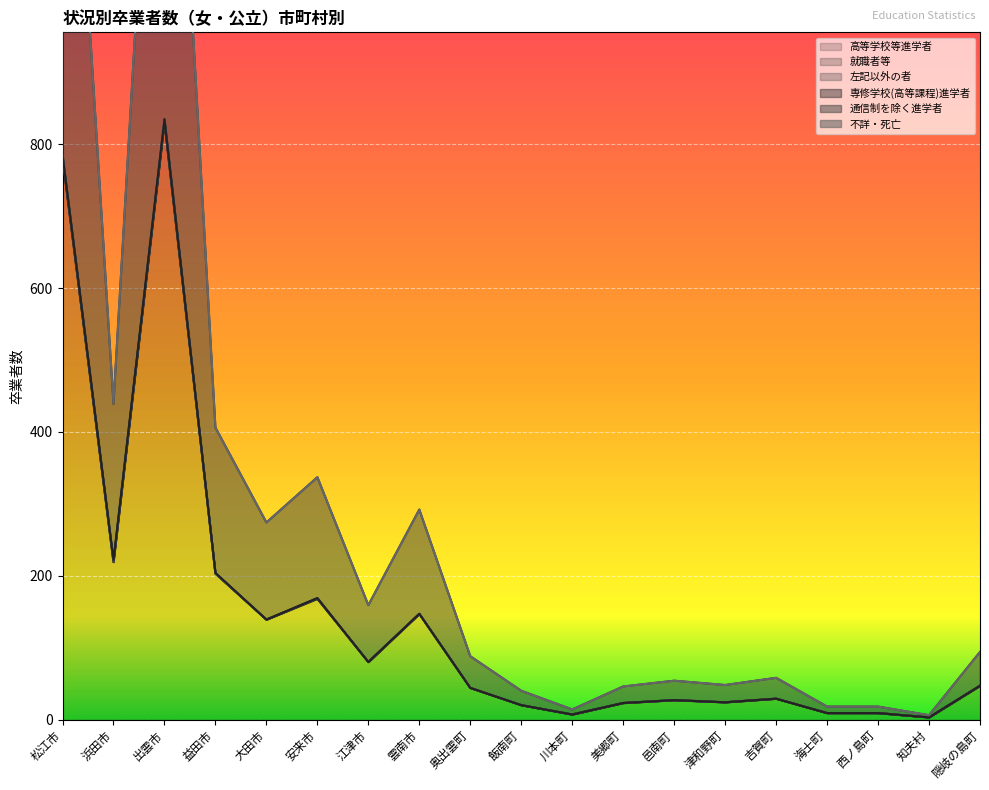

Rank the categories by 左記以外の者 value from lowest to highest.

益田市, 大田市, 江津市, 雲南市, 奥出雲町, 飯南町, 川本町, 美郷町, 邑南町, 津和野町, 吉賀町, 海士町, 西ノ島町, 知夫村, 隠岐の島町, 浜田市, 安来市, 松江市, 出雲市